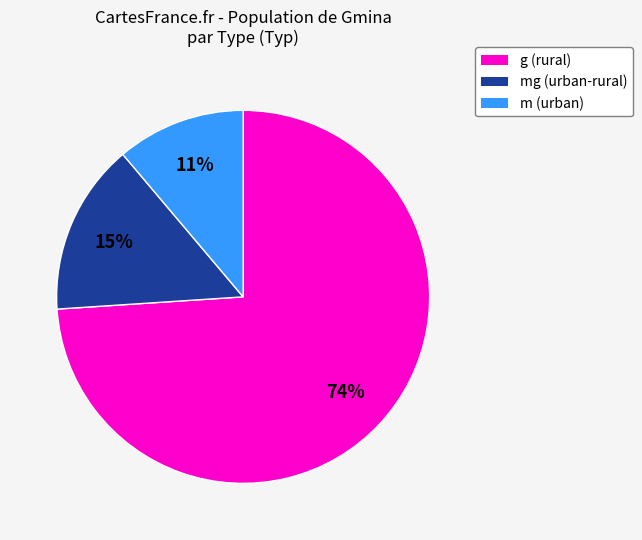

Between m (urban) and g (rural), which is larger?

g (rural)